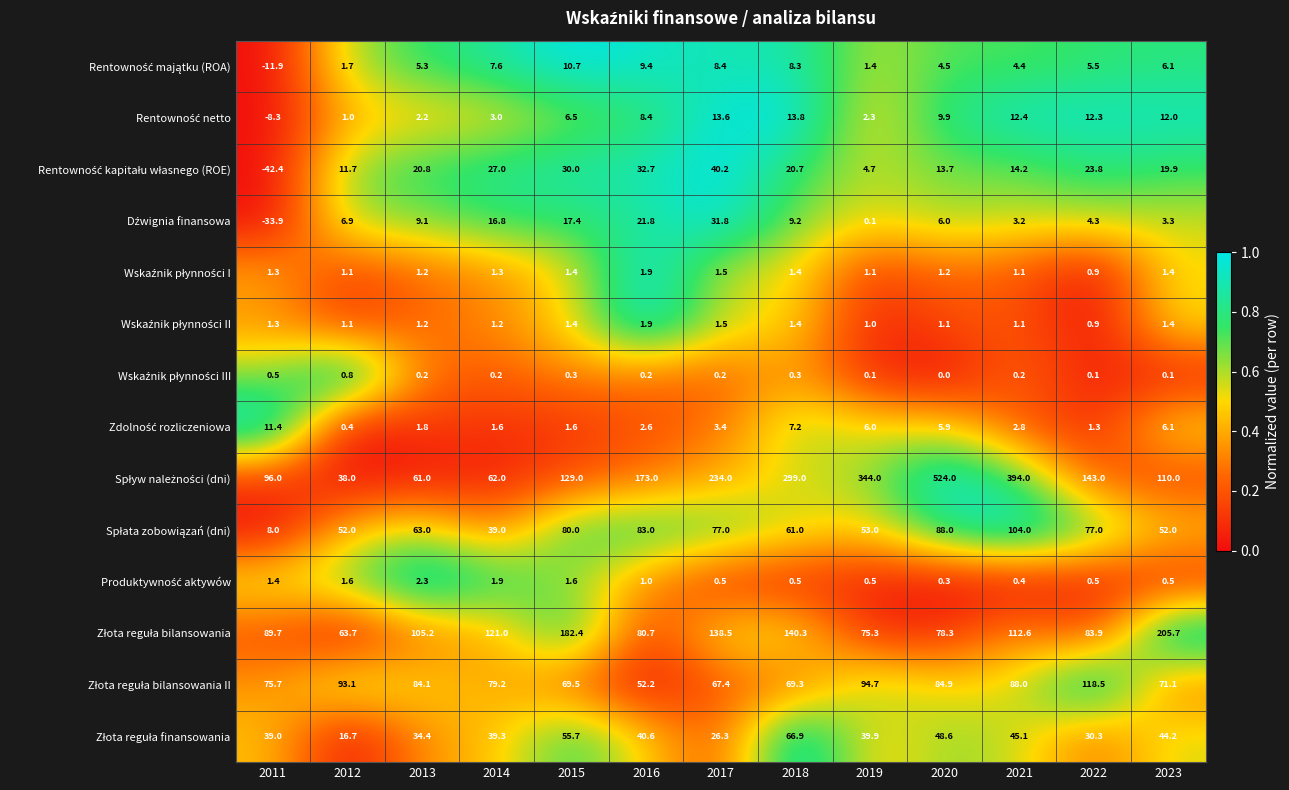

At which category is the sum across all series the highest?

2020